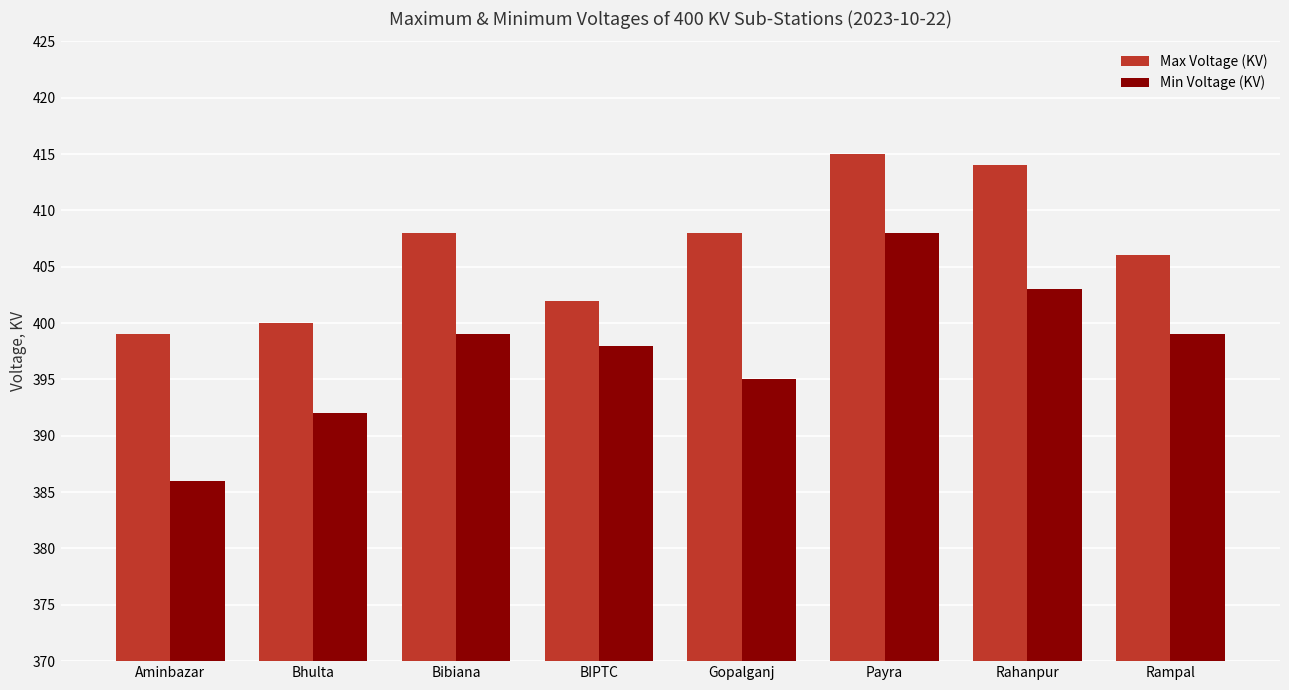

What is the value of the Max Voltage (KV) bar at the 3rd from the left?

408